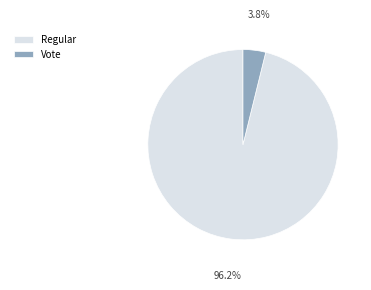

Rank the categories by value from lowest to highest.

Vote, Regular